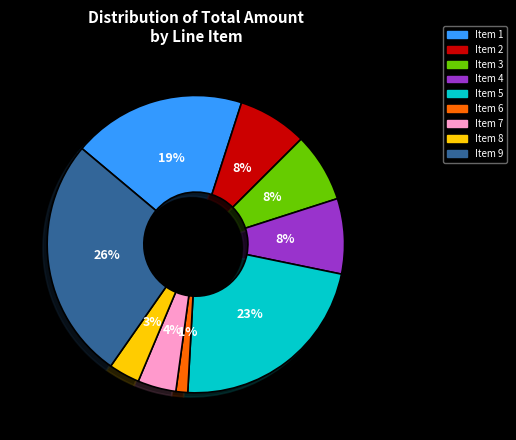

To the nearest percent, what is the difference between the Item 4 and Item 1 slice percentages?

11%